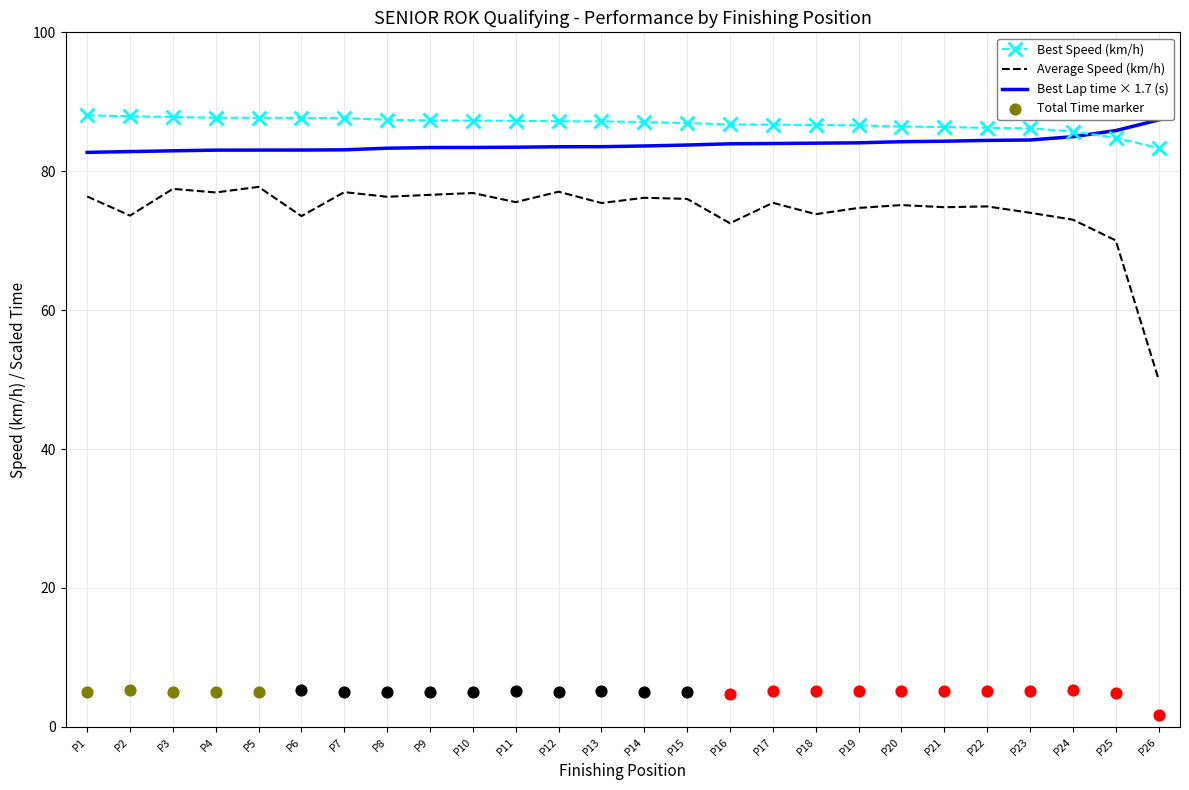

Which series has the largest total across all categories?

Best Speed (km/h)